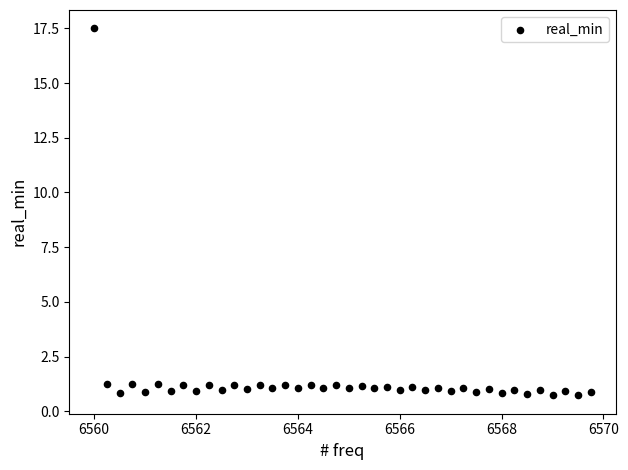

What is the range of Y values (max minus min)?

16.8